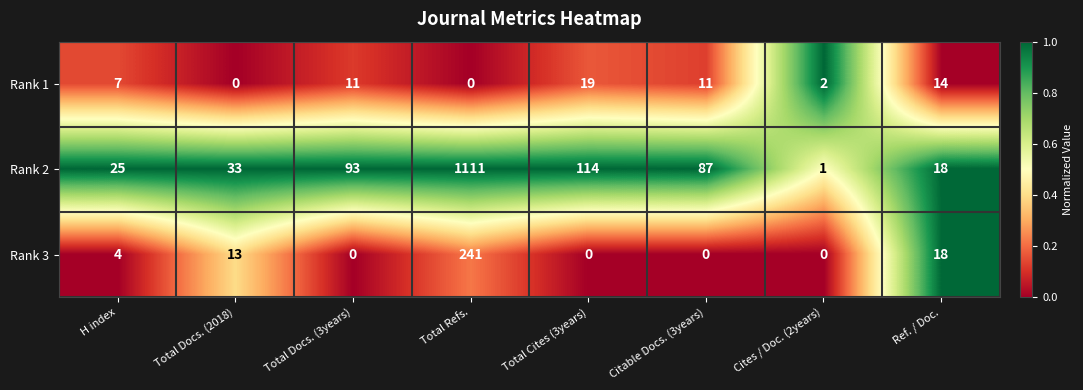

What is the difference between the highest and lowest values at Total Docs. (3years)?

93